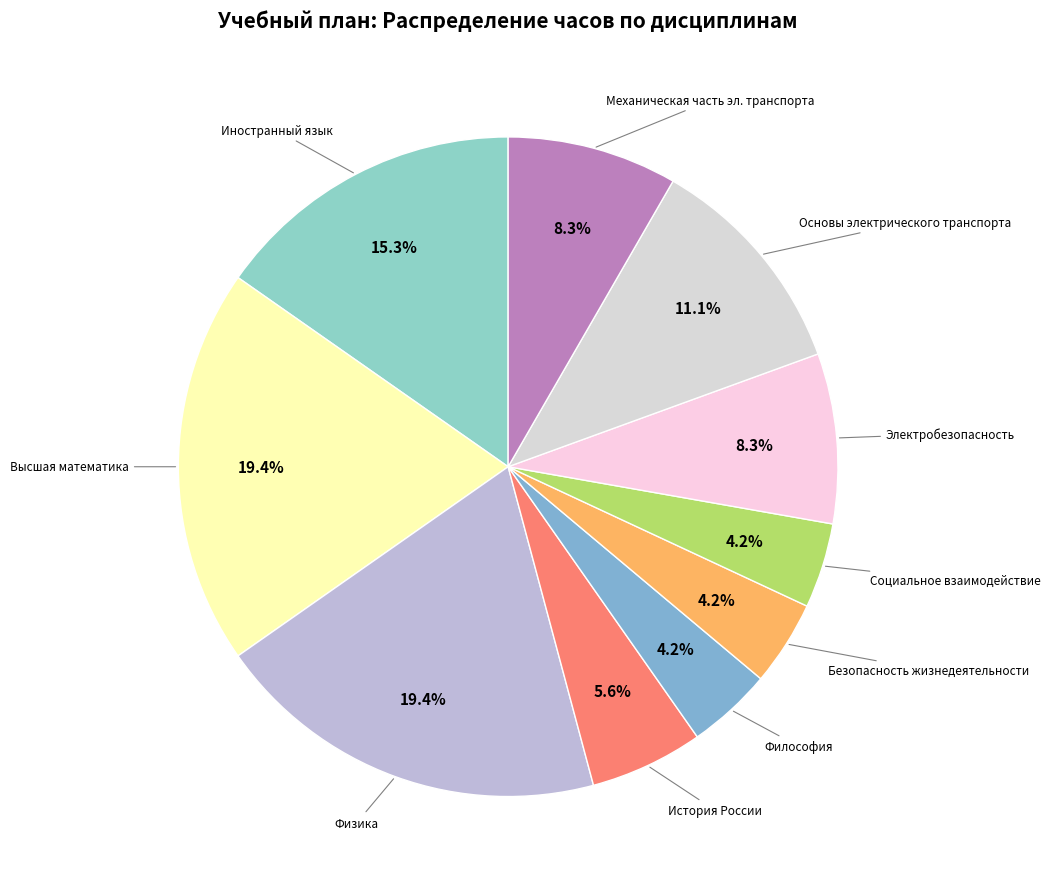

To the nearest percent, what is the average slice percentage?

10%